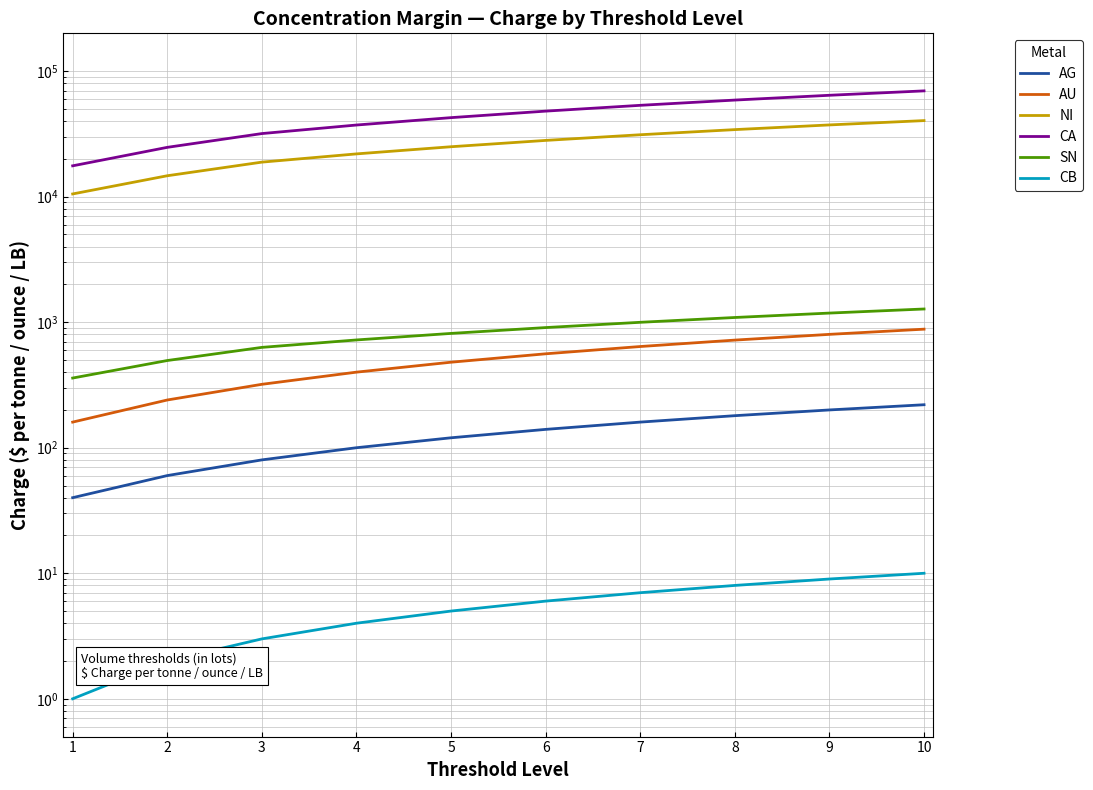

Which series has the largest total across all categories?

CA